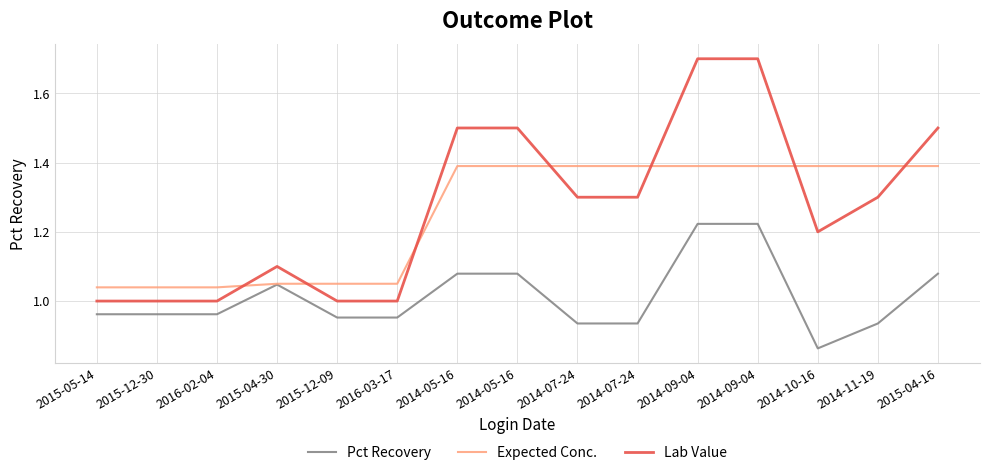

True or false: Pct Recovery and Expected Conc. cross at least once.

False